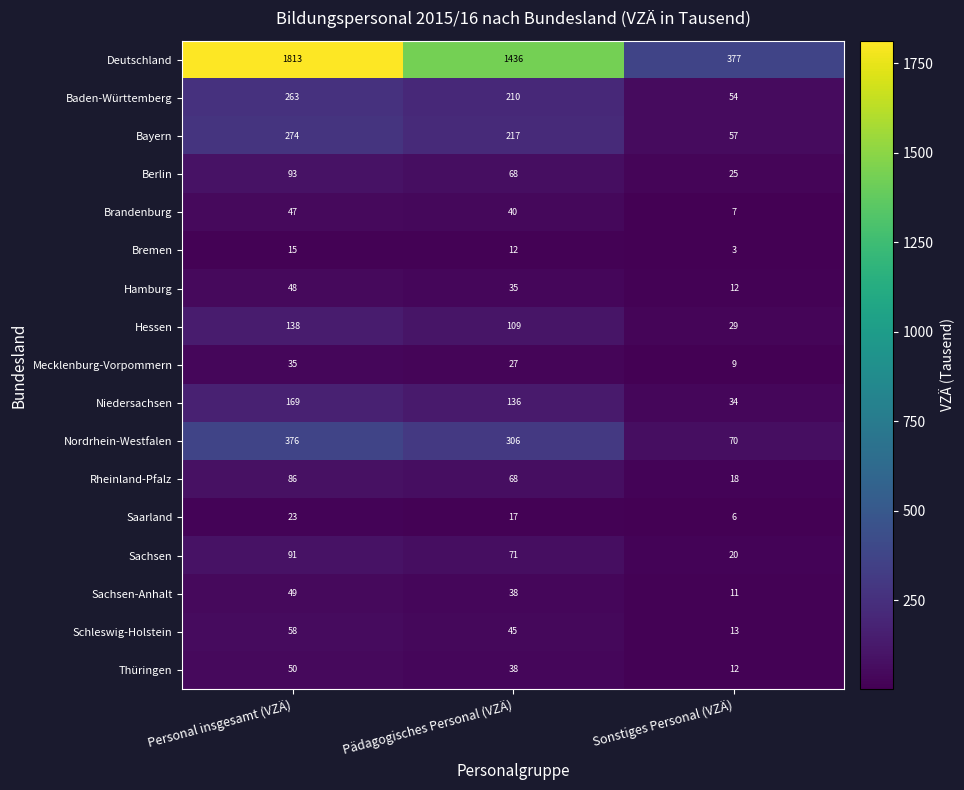

How many Thüringen values are between 12 and 50?

3